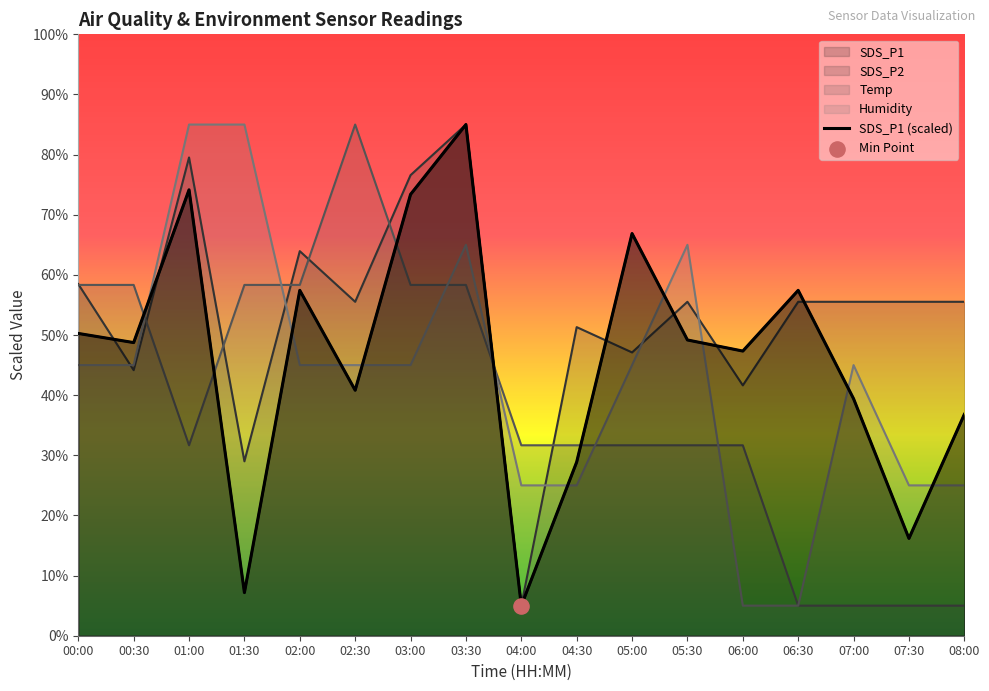

What are all the series names shown in the legend?

SDS_P1, SDS_P2, Temp, Humidity